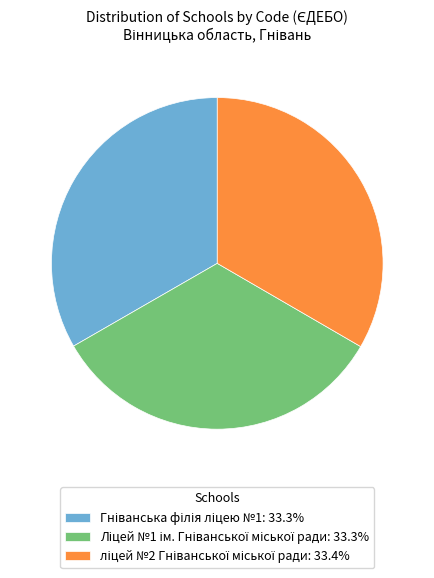

How many segments does this pie chart have?

3